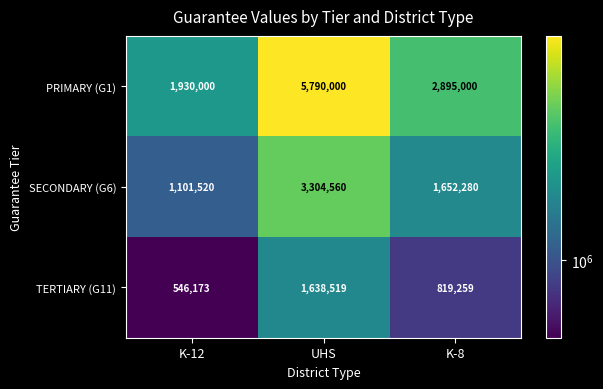

What is the minimum value for PRIMARY (G1)?

1930000